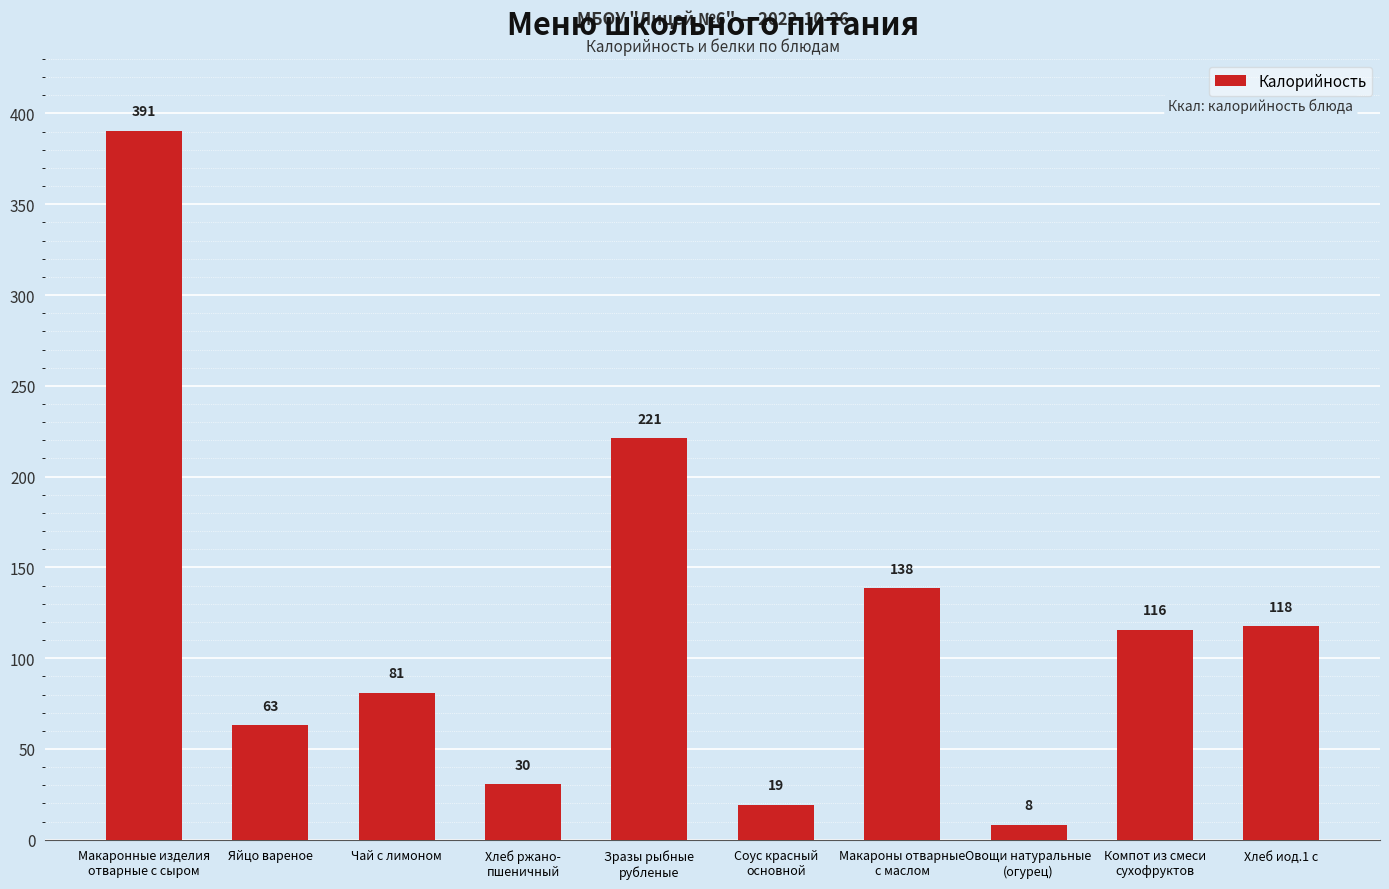

What is the smallest value displayed?

8.4